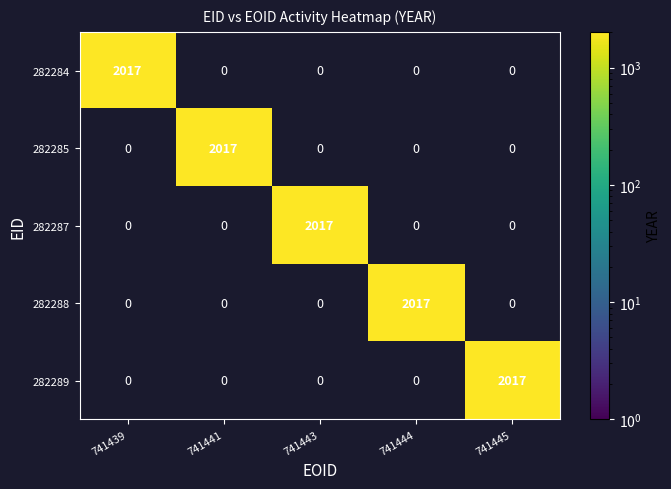

At how many categories does at least one series exceed 2014?

5